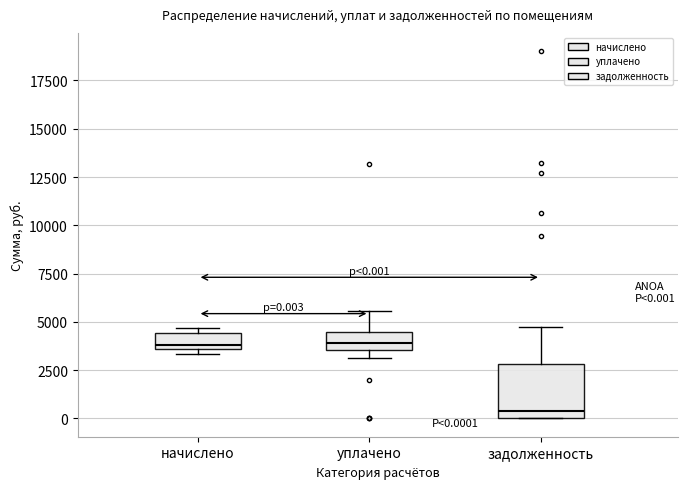

Which box is the tallest, from its lower edge to its upper edge?

задолженность